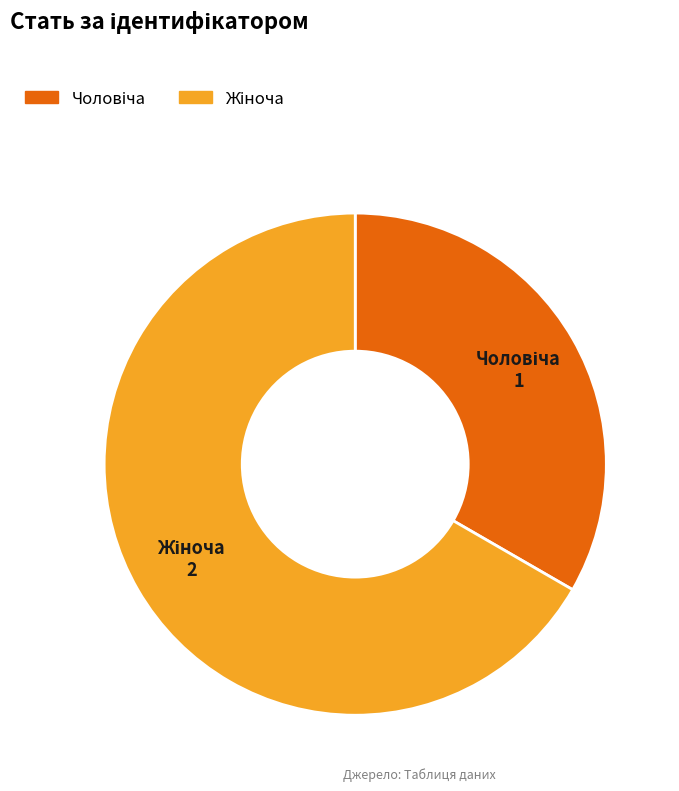

Is there any slice that represents more than half of the pie?

Yes